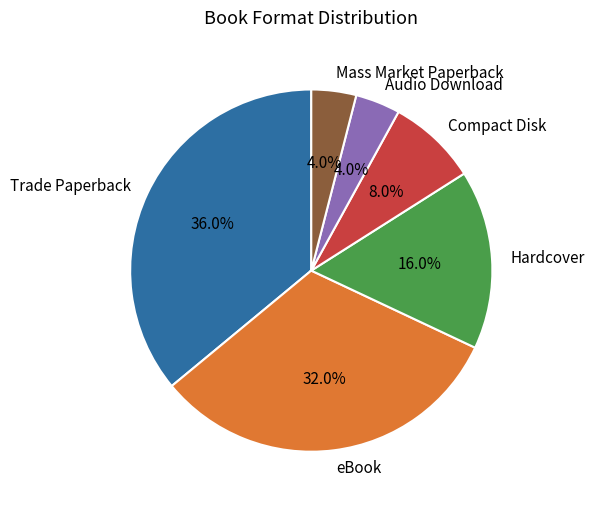

To the nearest percent, what is the difference between the Compact Disk and Mass Market Paperback slice percentages?

4%